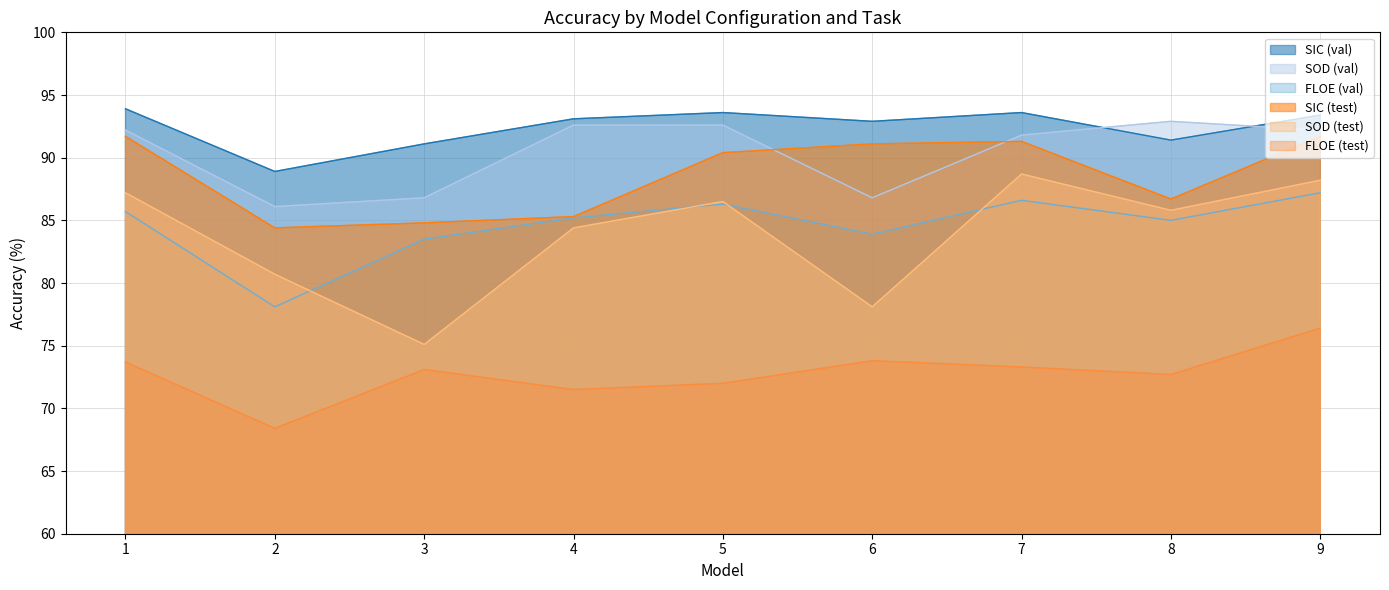

In SIC (val), how many points are higher than both neighbors (excluding endpoints)?

2